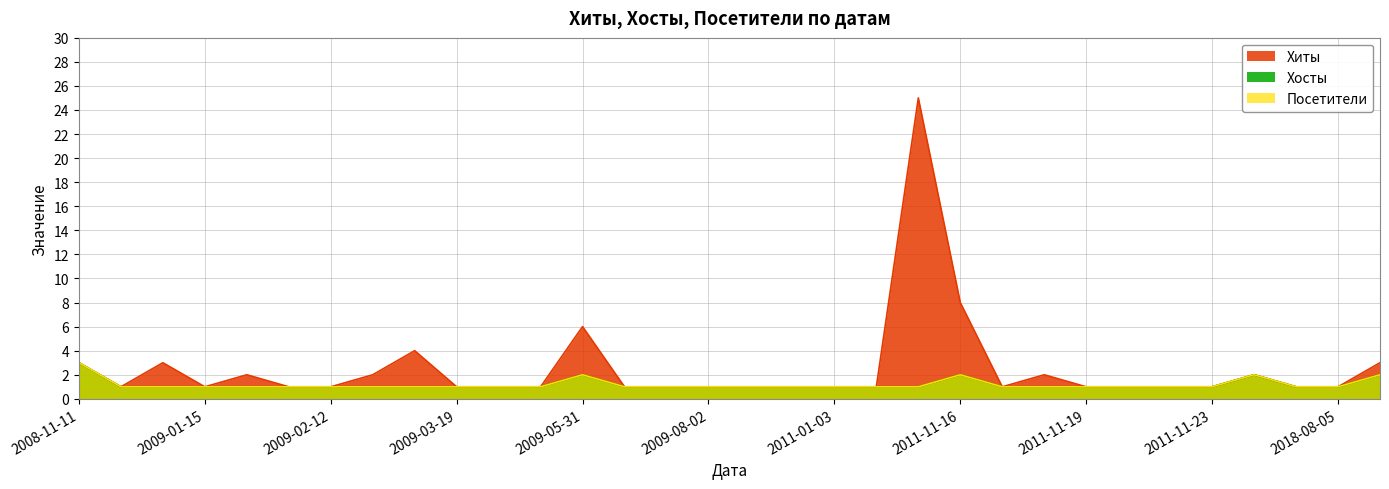

Reading left to right, what are all the values shown in this chart?

Хиты: 2008-11-11=3	2008-11-12=1	2008-11-16=3	2009-01-15=1	2009-01-26=2	2009-02-09=1	2009-02-12=1	2009-02-21=2	2009-02-26=4	2009-03-19=1	2009-04-18=1	2009-05-24=1	2009-05-31=6	2009-06-17=1	2009-07-10=1	2009-08-02=1	2009-08-27=1	2010-02-11=1	2011-01-03=1	2011-01-05=1	2011-11-15=25	2011-11-16=8	2011-11-17=1	2011-11-18=2	2011-11-19=1	2011-11-21=1	2011-11-22=1	2011-11-23=1	2018-05-18=2	2018-06-07=1	2018-08-05=1	2020-09-24=3
Хосты: 2008-11-11=3	2008-11-12=1	2008-11-16=1	2009-01-15=1	2009-01-26=1	2009-02-09=1	2009-02-12=1	2009-02-21=1	2009-02-26=1	2009-03-19=1	2009-04-18=1	2009-05-24=1	2009-05-31=2	2009-06-17=1	2009-07-10=1	2009-08-02=1	2009-08-27=1	2010-02-11=1	2011-01-03=1	2011-01-05=1	2011-11-15=1	2011-11-16=2	2011-11-17=1	2011-11-18=1	2011-11-19=1	2011-11-21=1	2011-11-22=1	2011-11-23=1	2018-05-18=2	2018-06-07=1	2018-08-05=1	2020-09-24=2
Посетители: 2008-11-11=3	2008-11-12=1	2008-11-16=1	2009-01-15=1	2009-01-26=1	2009-02-09=1	2009-02-12=1	2009-02-21=1	2009-02-26=1	2009-03-19=1	2009-04-18=1	2009-05-24=1	2009-05-31=2	2009-06-17=1	2009-07-10=1	2009-08-02=1	2009-08-27=1	2010-02-11=1	2011-01-03=1	2011-01-05=1	2011-11-15=1	2011-11-16=2	2011-11-17=1	2011-11-18=1	2011-11-19=1	2011-11-21=1	2011-11-22=1	2011-11-23=1	2018-05-18=2	2018-06-07=1	2018-08-05=1	2020-09-24=2